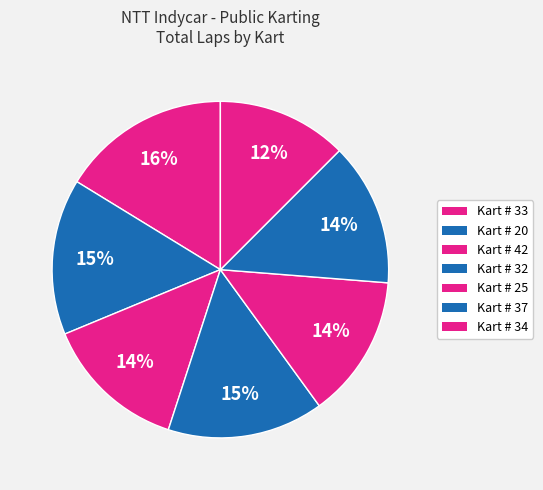

How many slices are in this pie chart?

7